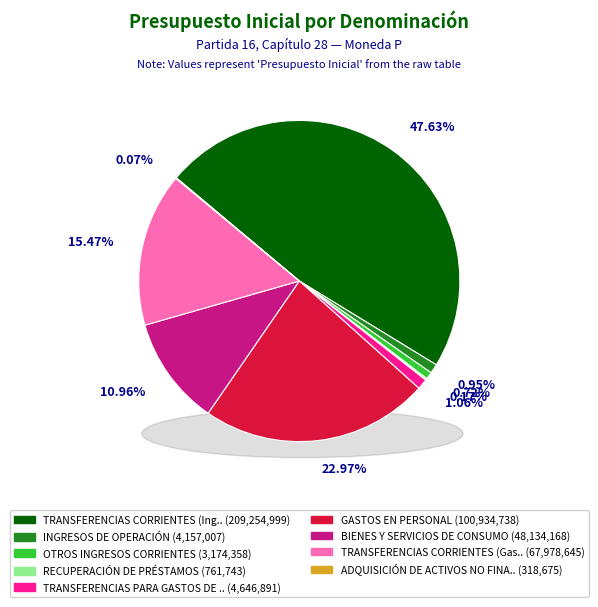

Is it true that INGRESOS DE OPERACIÓN is 1% of the pie?

True